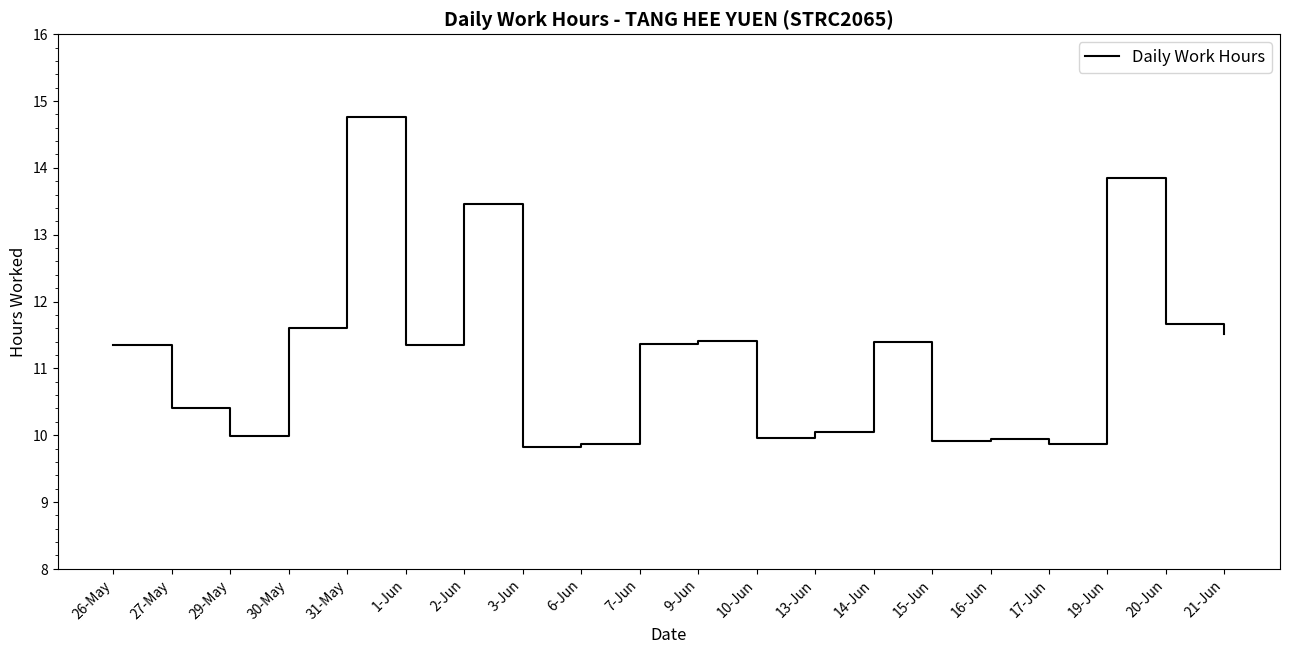

Which has a higher value, 15-Jun or 2-Jun?

2-Jun